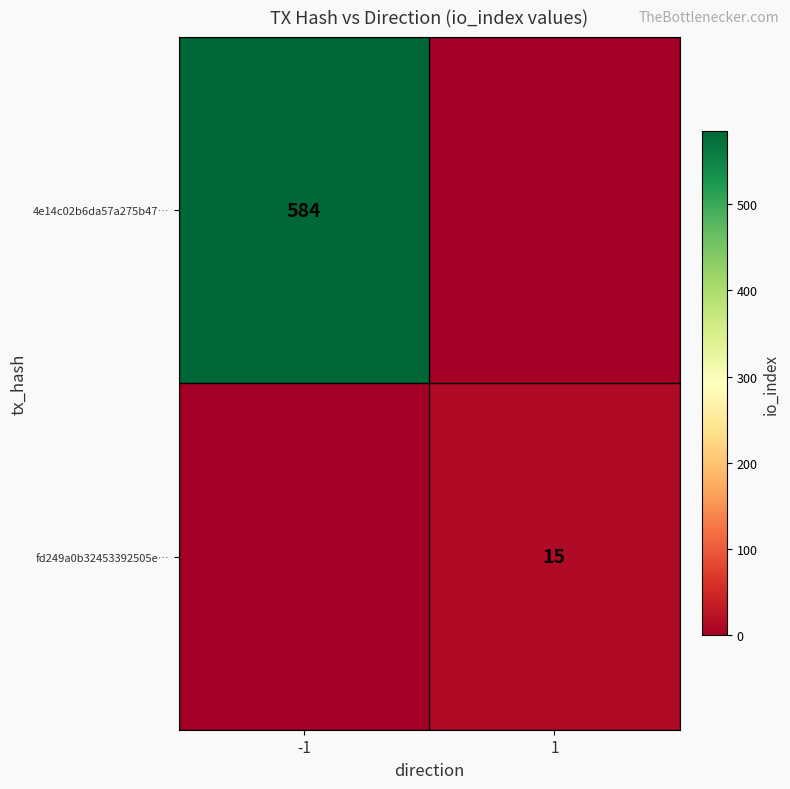

How many data points does each series have?

2